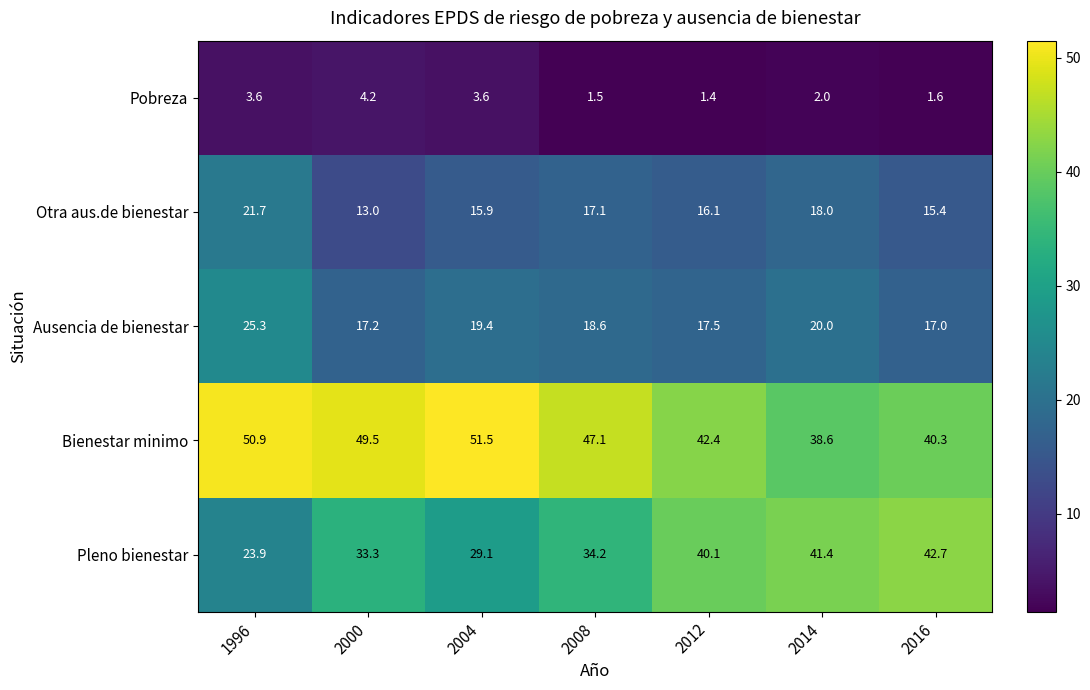

At which label does Ausencia de bienestar reach its minimum?

2016